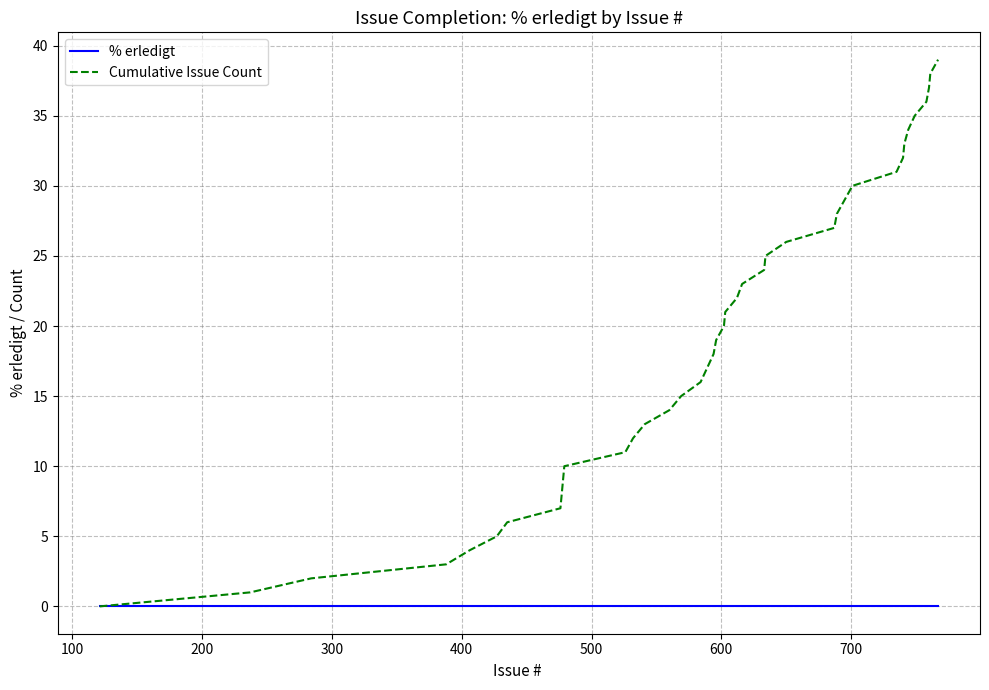

Which series has the widest spread of values?

Cumulative Issue Count